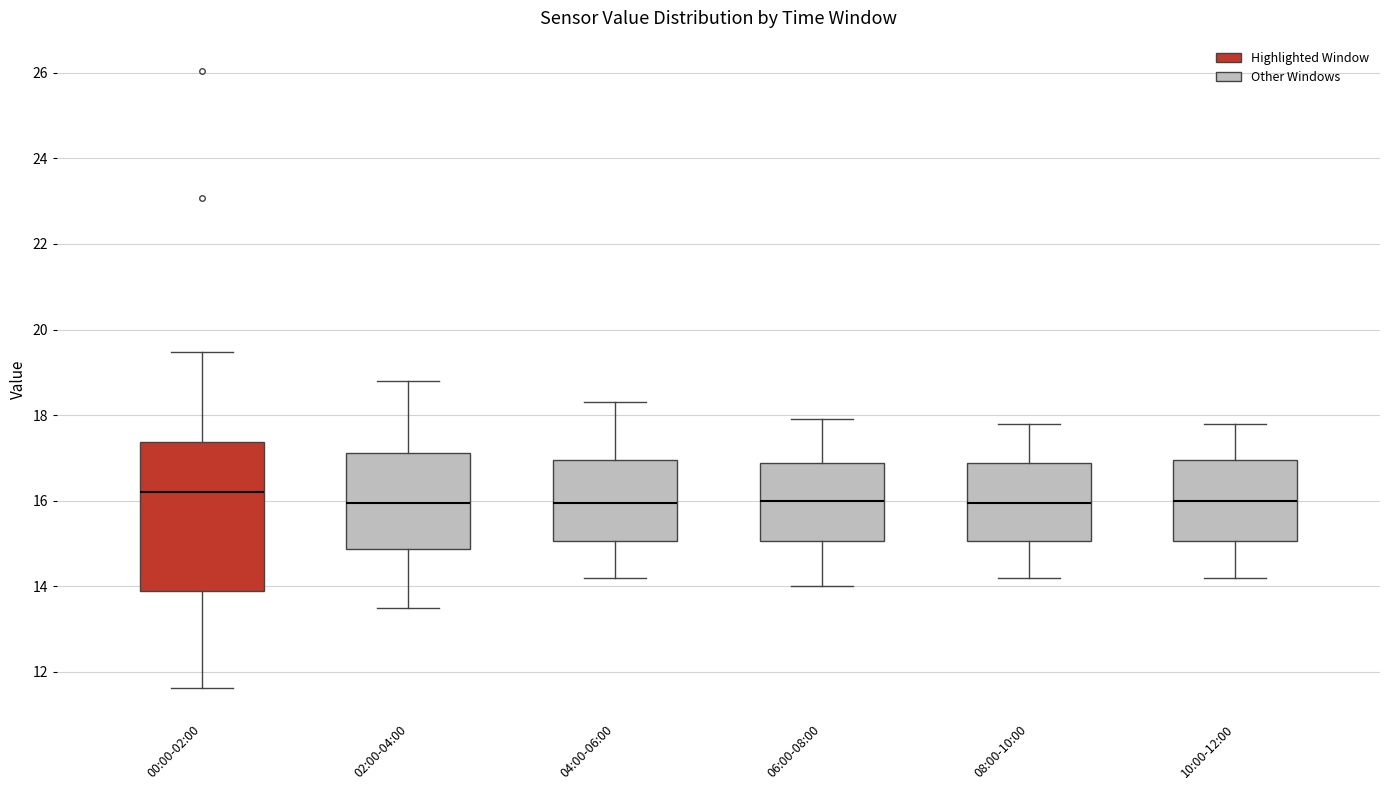

Reading left to right, transcribe this box plot: for each box, give where its median line is, the range the box spans, and where its two whiskers end, as read against the y-axis. The values are not printed on the chart, so give them approximately, as read against the axis.

00:00-02:00: median 16.2, box 13.8 to 17.4, whiskers 11.6 to 19.4
02:00-04:00: median 16.0, box 14.8 to 17.2, whiskers 13.6 to 18.8
04:00-06:00: median 16.0, box 15.0 to 17.0, whiskers 14.2 to 18.4
06:00-08:00: median 16.0, box 15.0 to 16.8, whiskers 14.0 to 18.0
08:00-10:00: median 16.0, box 15.0 to 16.8, whiskers 14.2 to 17.8
10:00-12:00: median 16.0, box 15.0 to 17.0, whiskers 14.2 to 17.8